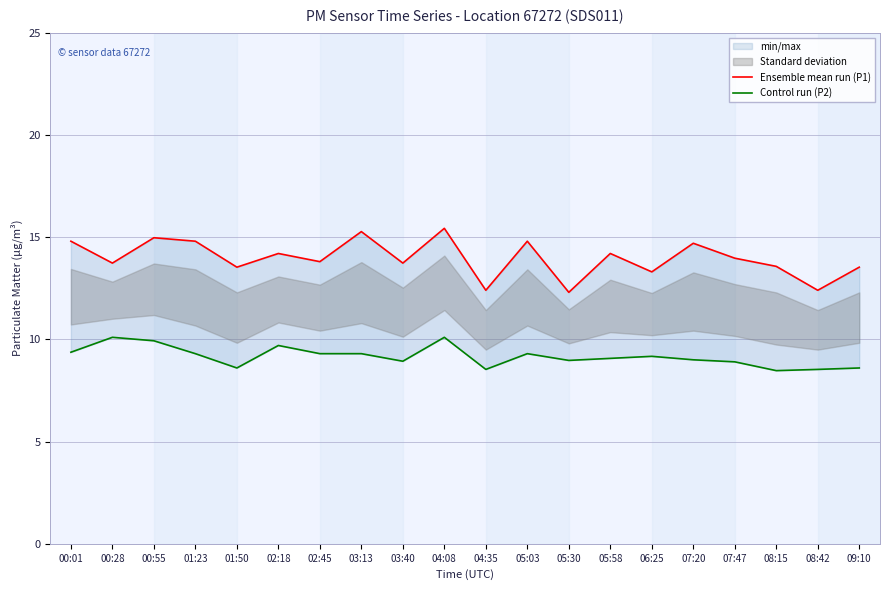

At which category is the sum across all series the highest?

04:08